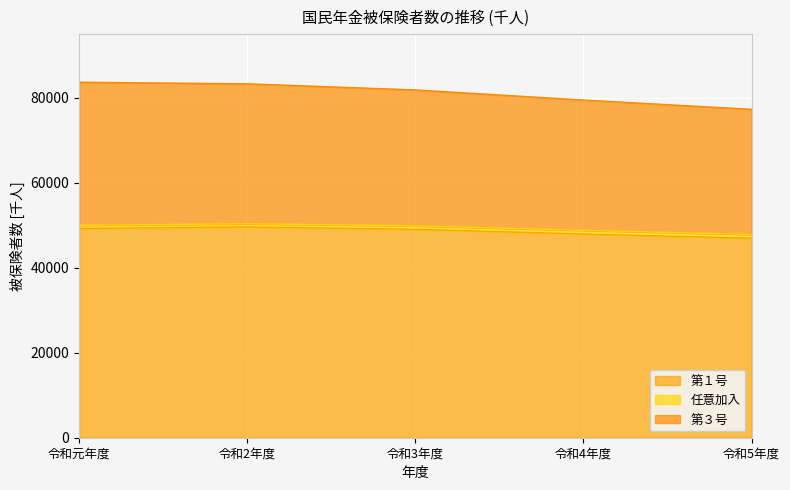

What is the minimum value shown in the chart?

46967